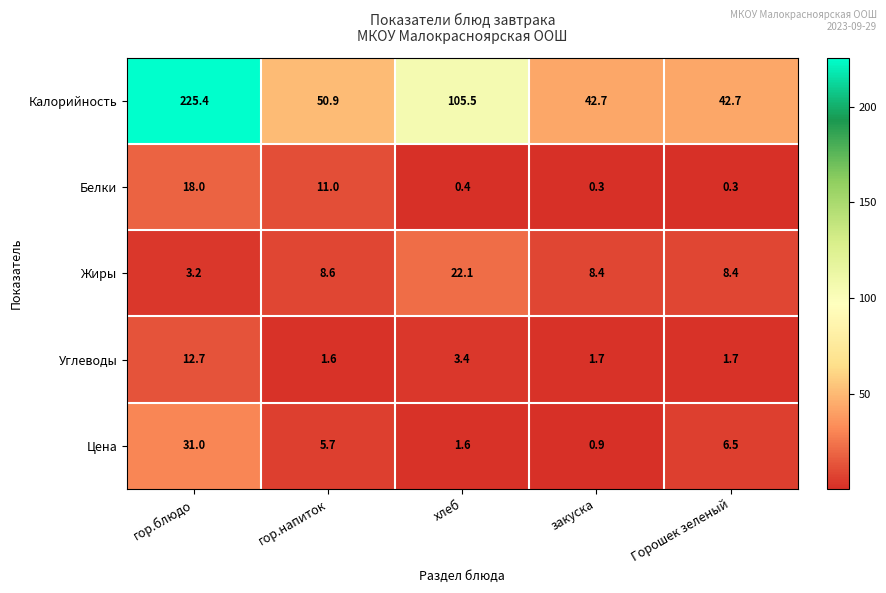

What is the lowest value of the Углеводы series?

1.6